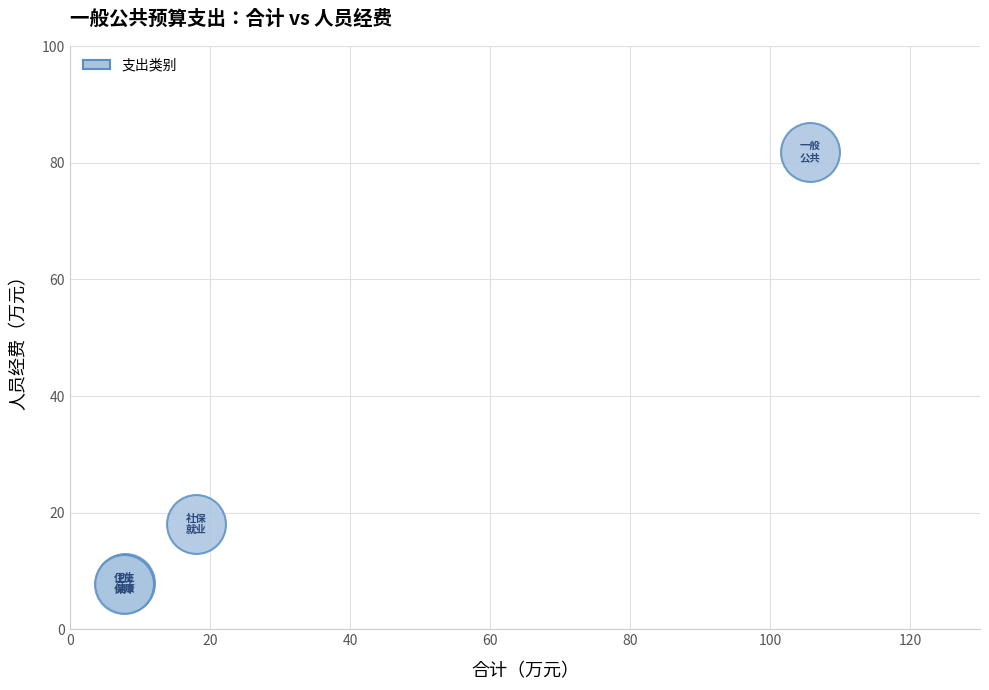

What Y value in the scatter plot is closest to 44?

18.0